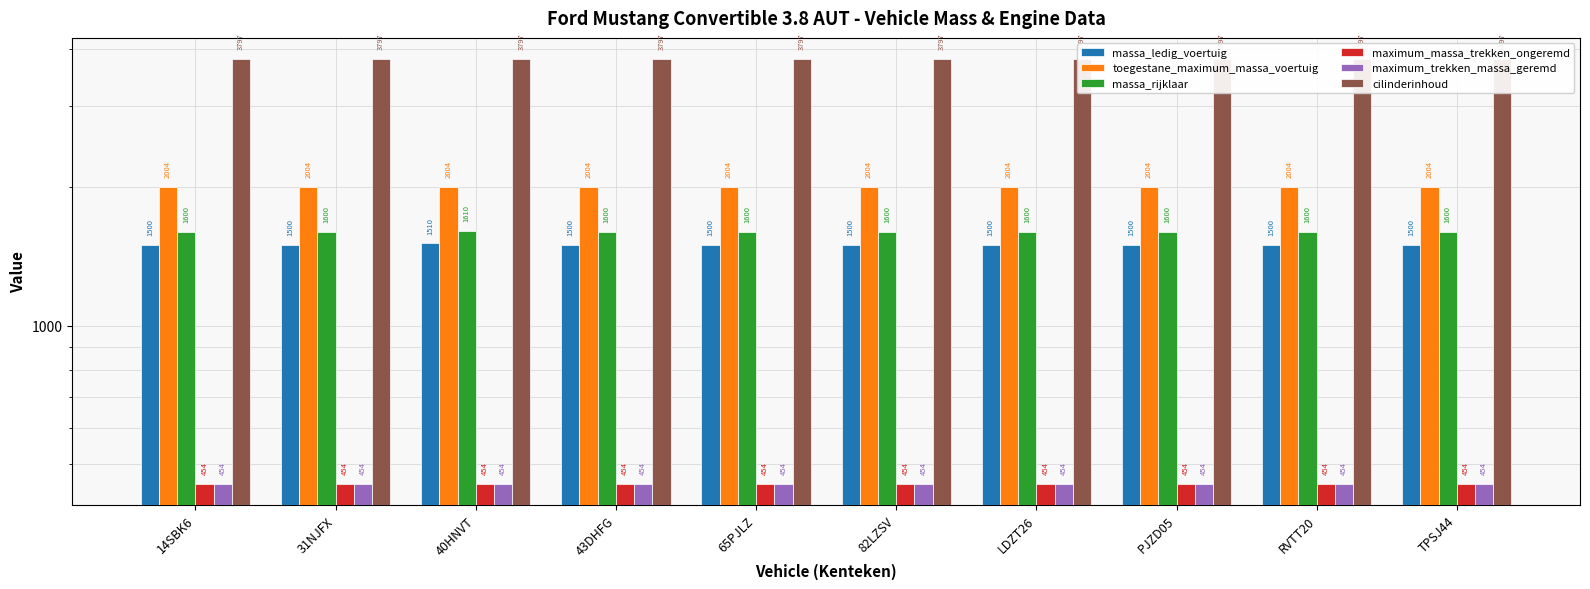

Reading left to right, transcribe all the data shown in this chart.

massa_ledig_voertuig: 14SBK6=1500	31NJFX=1500	40HNVT=1510	43DHFG=1500	65PJLZ=1500	82LZSV=1500	LDZT26=1500	PJZD05=1500	RVTT20=1500	TPSJ44=1500
toegestane_maximum_massa_voertuig: 14SBK6=2004	31NJFX=2004	40HNVT=2004	43DHFG=2004	65PJLZ=2004	82LZSV=2004	LDZT26=2004	PJZD05=2004	RVTT20=2004	TPSJ44=2004
massa_rijklaar: 14SBK6=1600	31NJFX=1600	40HNVT=1610	43DHFG=1600	65PJLZ=1600	82LZSV=1600	LDZT26=1600	PJZD05=1600	RVTT20=1600	TPSJ44=1600
maximum_massa_trekken_ongeremd: 14SBK6=454	31NJFX=454	40HNVT=454	43DHFG=454	65PJLZ=454	82LZSV=454	LDZT26=454	PJZD05=454	RVTT20=454	TPSJ44=454
maximum_trekken_massa_geremd: 14SBK6=454	31NJFX=454	40HNVT=454	43DHFG=454	65PJLZ=454	82LZSV=454	LDZT26=454	PJZD05=454	RVTT20=454	TPSJ44=454
cilinderinhoud: 14SBK6=3797	31NJFX=3797	40HNVT=3797	43DHFG=3797	65PJLZ=3797	82LZSV=3797	LDZT26=3797	PJZD05=3797	RVTT20=3797	TPSJ44=3797